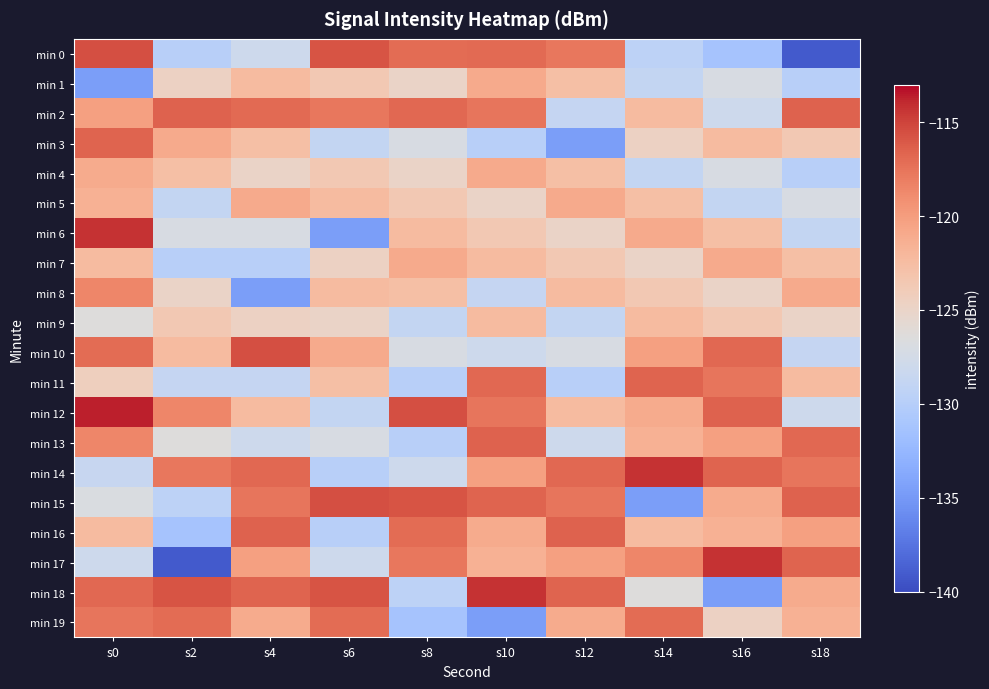

At how many categories does at least one series exceed -117?

10